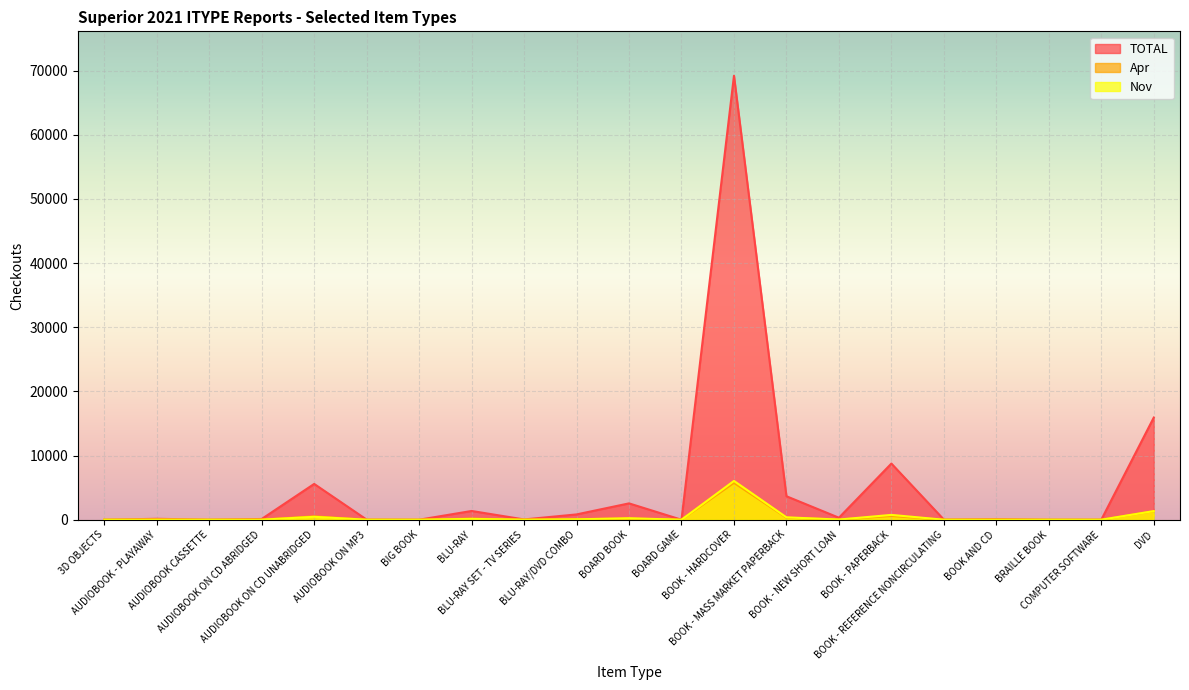

Reading left to right, list all the values displayed in this chart.

TOTAL: 0	146	5	117	5581	17	3	1365	44	828	2549	0	69191	3660	313	8754	20	98	0	7	15921
Apr: 0	21	1	17	524	2	1	166	4	88	184	0	5744	321	28	580	5	7	0	2	1328
Nov: 0	17	1	8	453	2	1	130	7	62	232	0	6047	375	28	754	1	12	0	1	1345